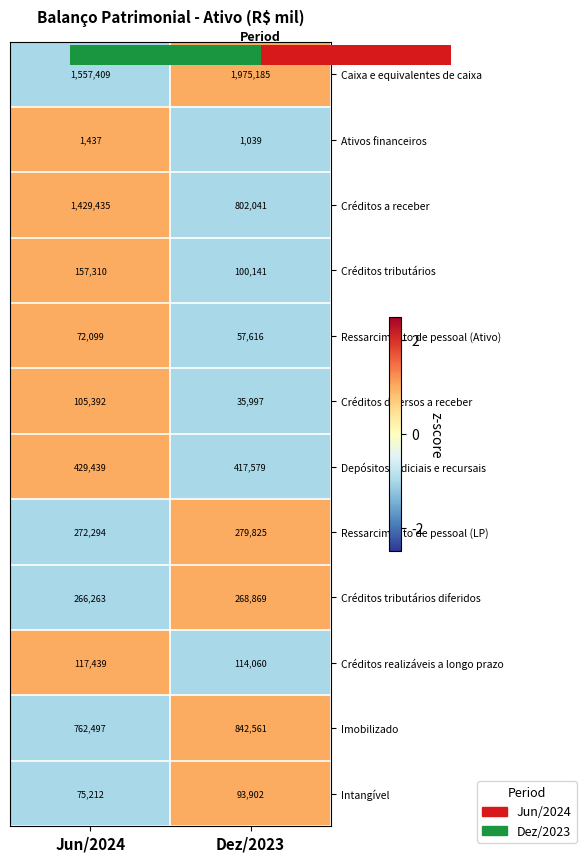

At which category does the chart reach its peak across all series?

Dez/2023